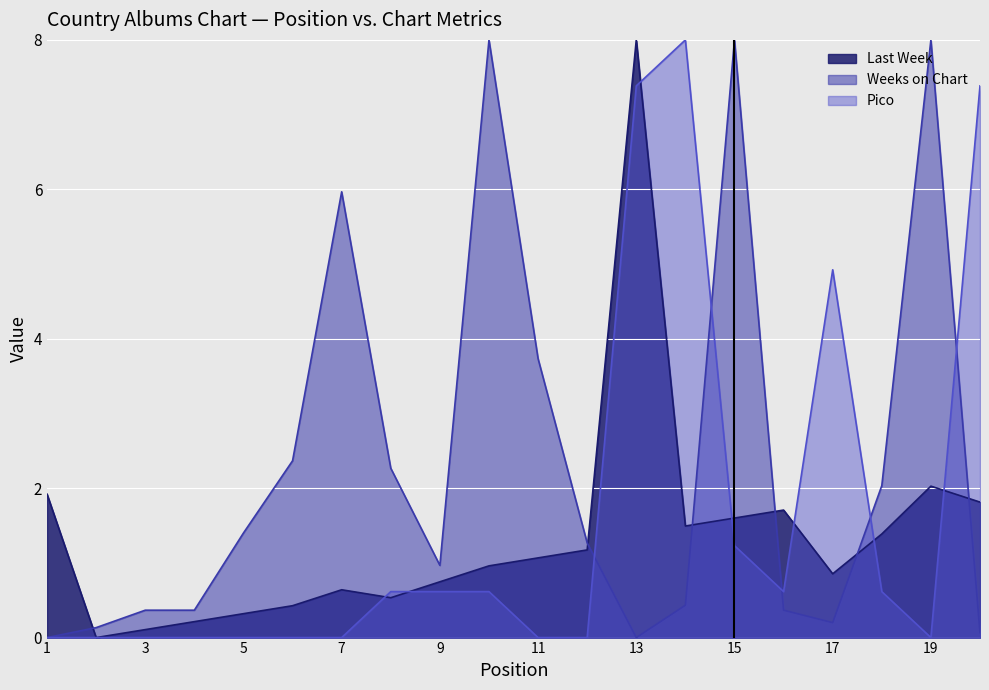

What is the highest value of the Last Week series?

8.0